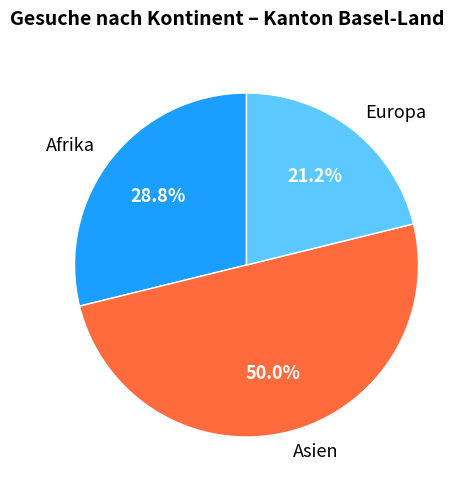

Is Afrika the majority of the pie?

No